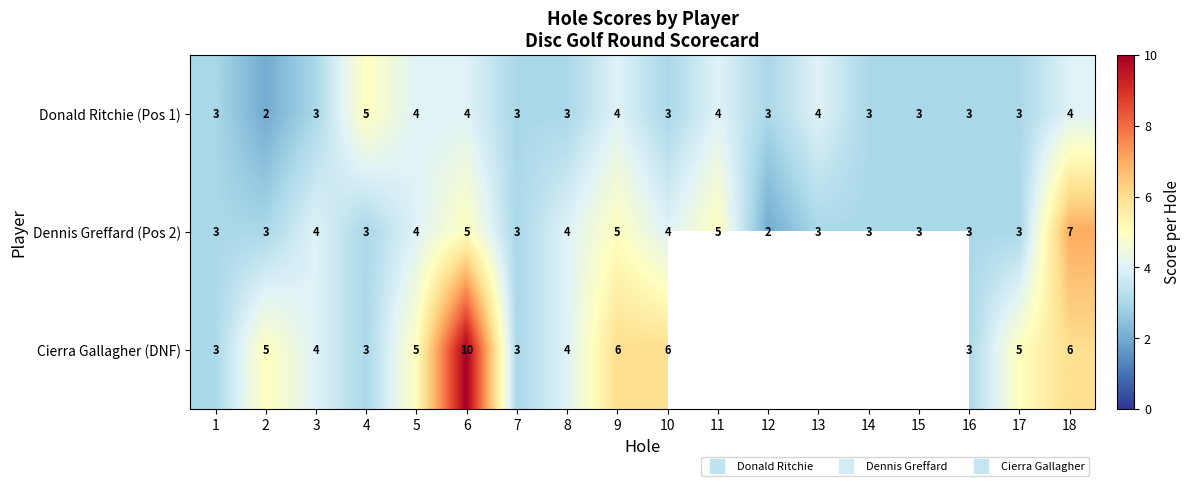

At which category is the sum across all series the highest?

6